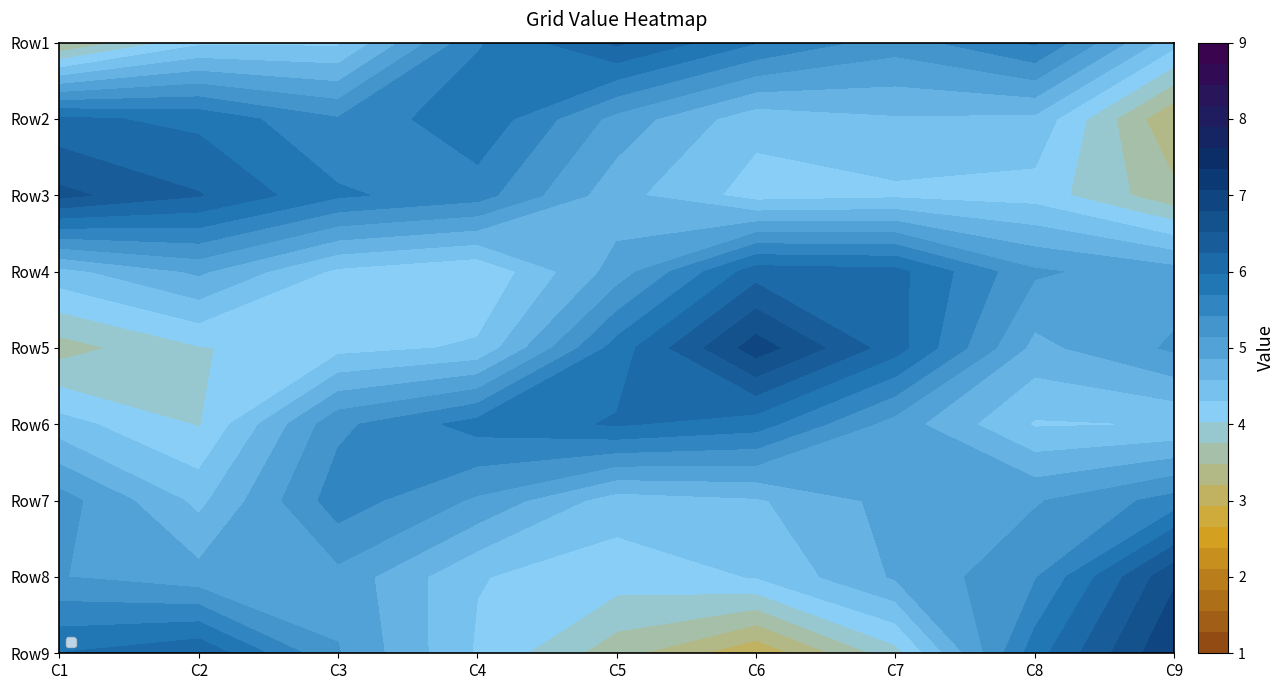

Is it true that Row9 equals 12 at 7?

False